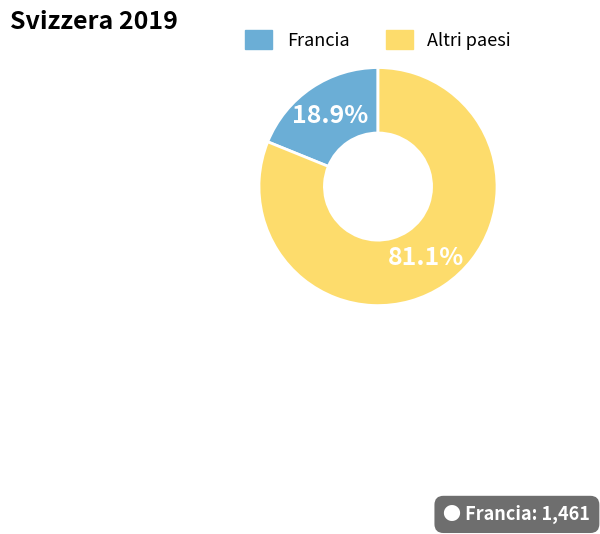

Is there a majority slice in this chart?

Yes